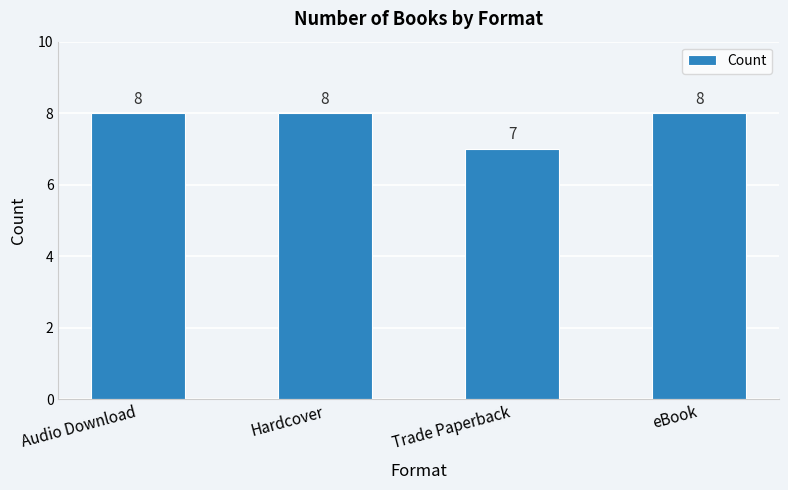

What is the difference between the values at eBook and Trade Paperback?

1